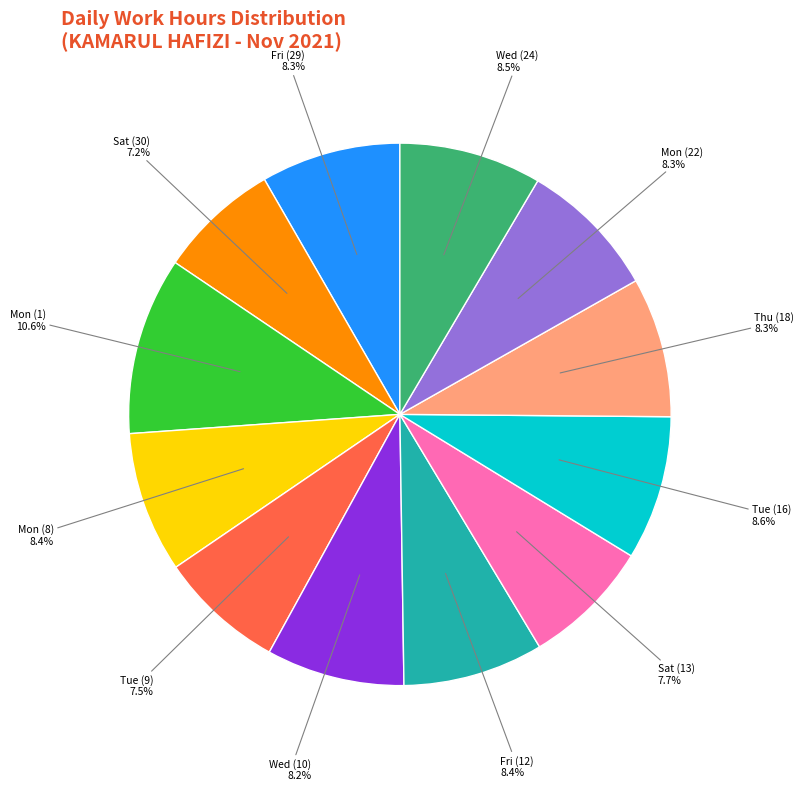

Is there a majority slice in this chart?

No